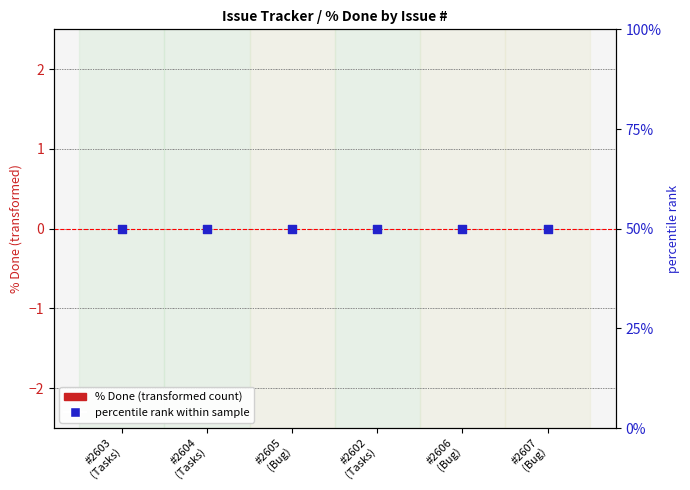

What are all the series names shown in the legend?

% Done (transformed count), percentile rank within sample